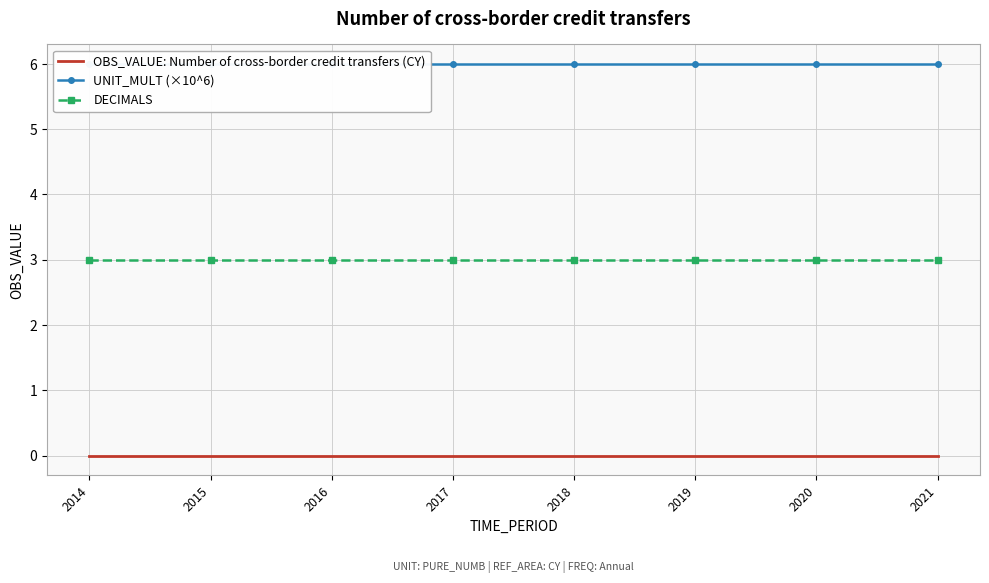

True or false: UNIT_MULT (×10^6) has more than 2 points higher than both neighbors.

False